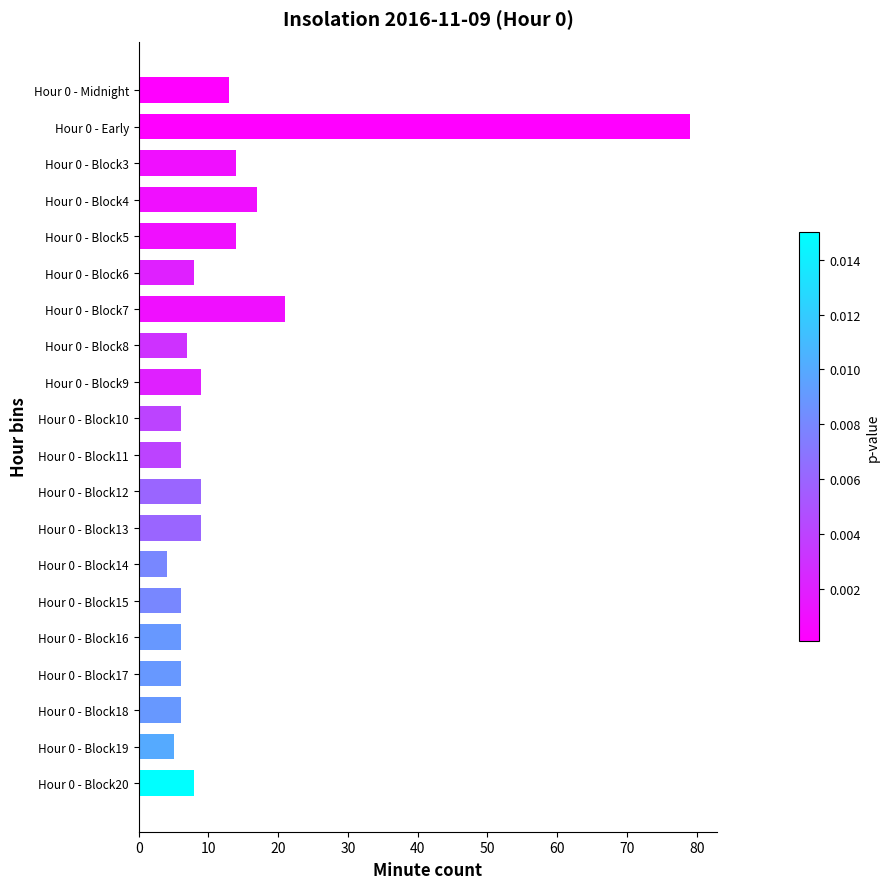

The value at Hour 0 - Block14 is 4. True or false?

True